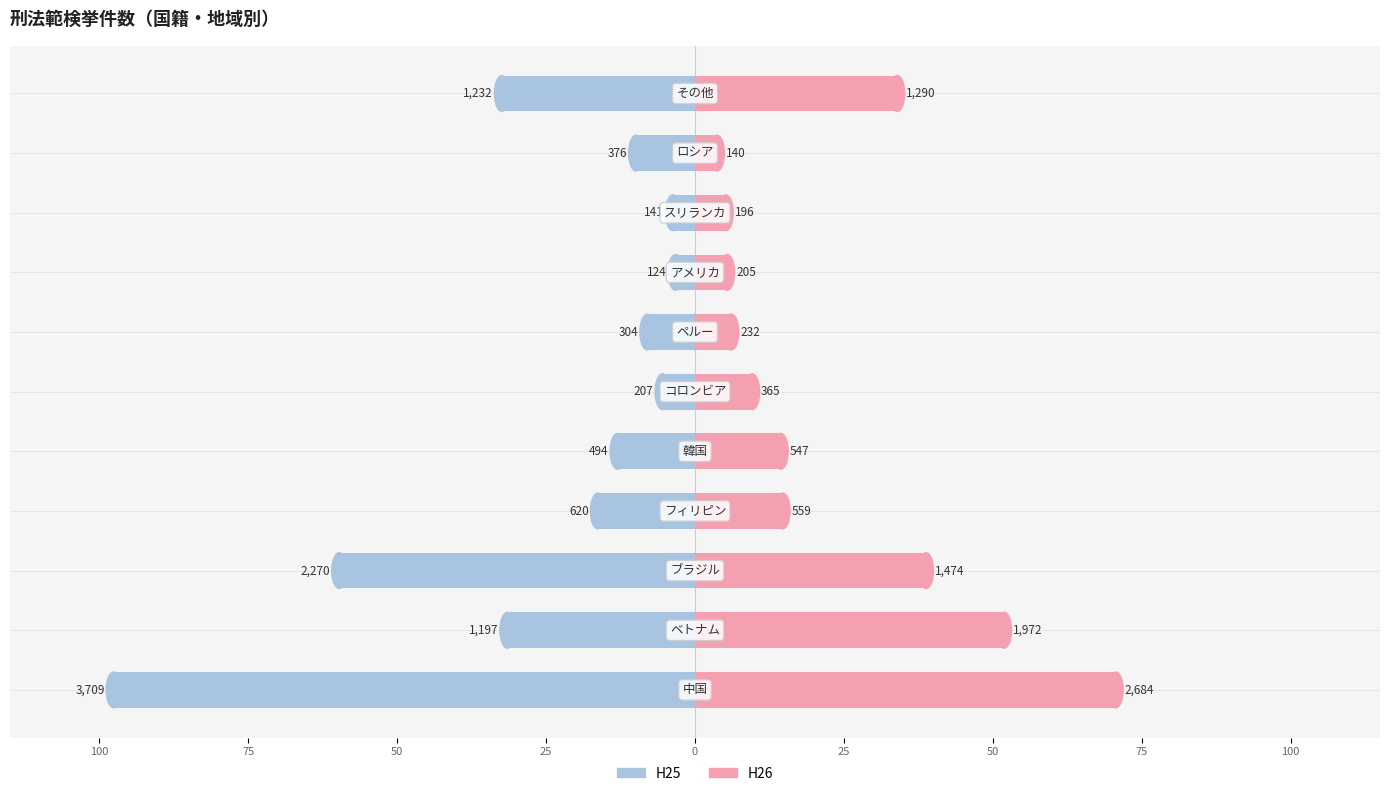

How many groups of bars are there?

11